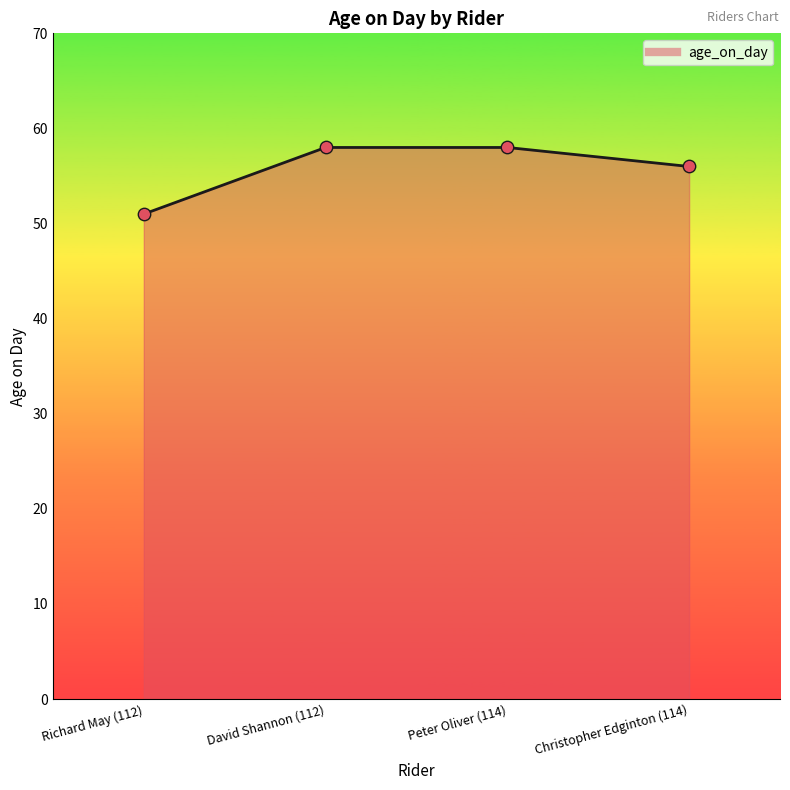

What is the change in value from Richard May (112) to Christopher Edginton (114)?

+5